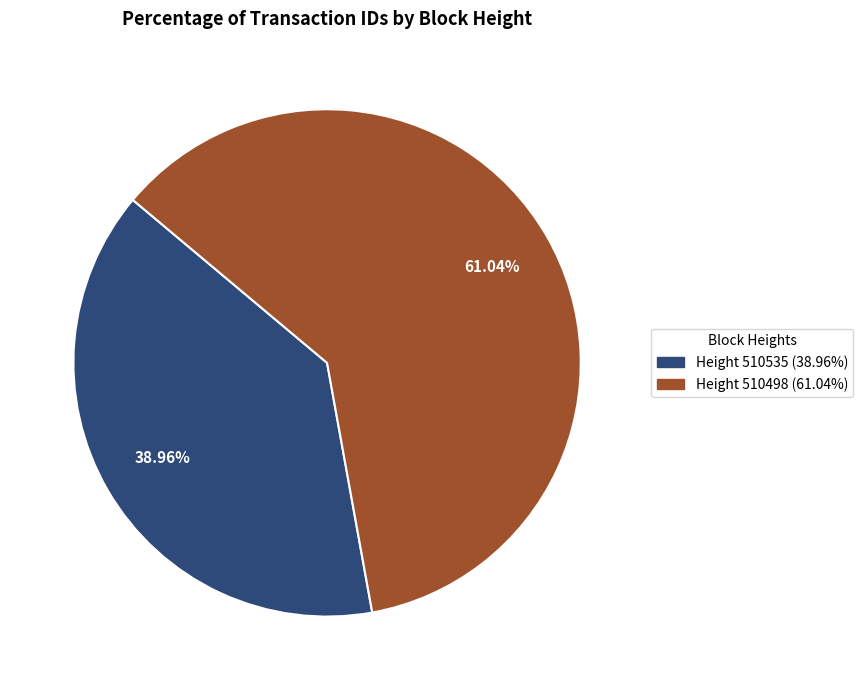

Is there any slice that represents more than half of the pie?

Yes